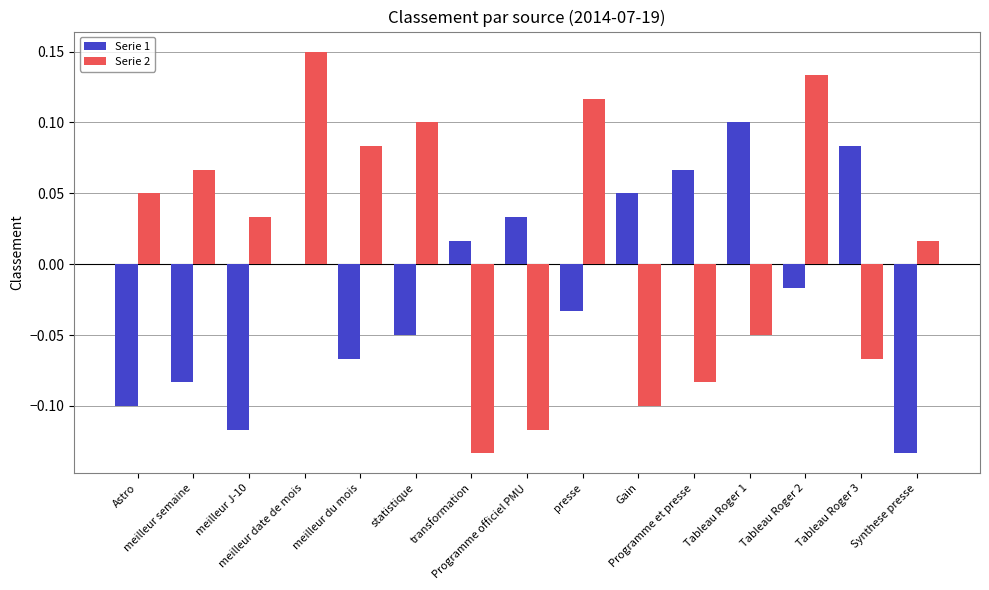

Reading left to right, extract all data points from this chart.

Serie 1: Astro=-0.1	meilleur semaine=-0.1	meilleur J-10=-0.1	meilleur date de mois=0.0	meilleur du mois=-0.1	statistique=-0.1	transformation=0.0	Programme officiel PMU=0.0	presse=-0.0	Gain=0.1	Programme et presse=0.1	Tableau Roger 1=0.1	Tableau Roger 2=-0.0	Tableau Roger 3=0.1	Synthese presse=-0.1
Serie 2: Astro=0.1	meilleur semaine=0.1	meilleur J-10=0.0	meilleur date de mois=0.1	meilleur du mois=0.1	statistique=0.1	transformation=-0.1	Programme officiel PMU=-0.1	presse=0.1	Gain=-0.1	Programme et presse=-0.1	Tableau Roger 1=-0.1	Tableau Roger 2=0.1	Tableau Roger 3=-0.1	Synthese presse=0.0